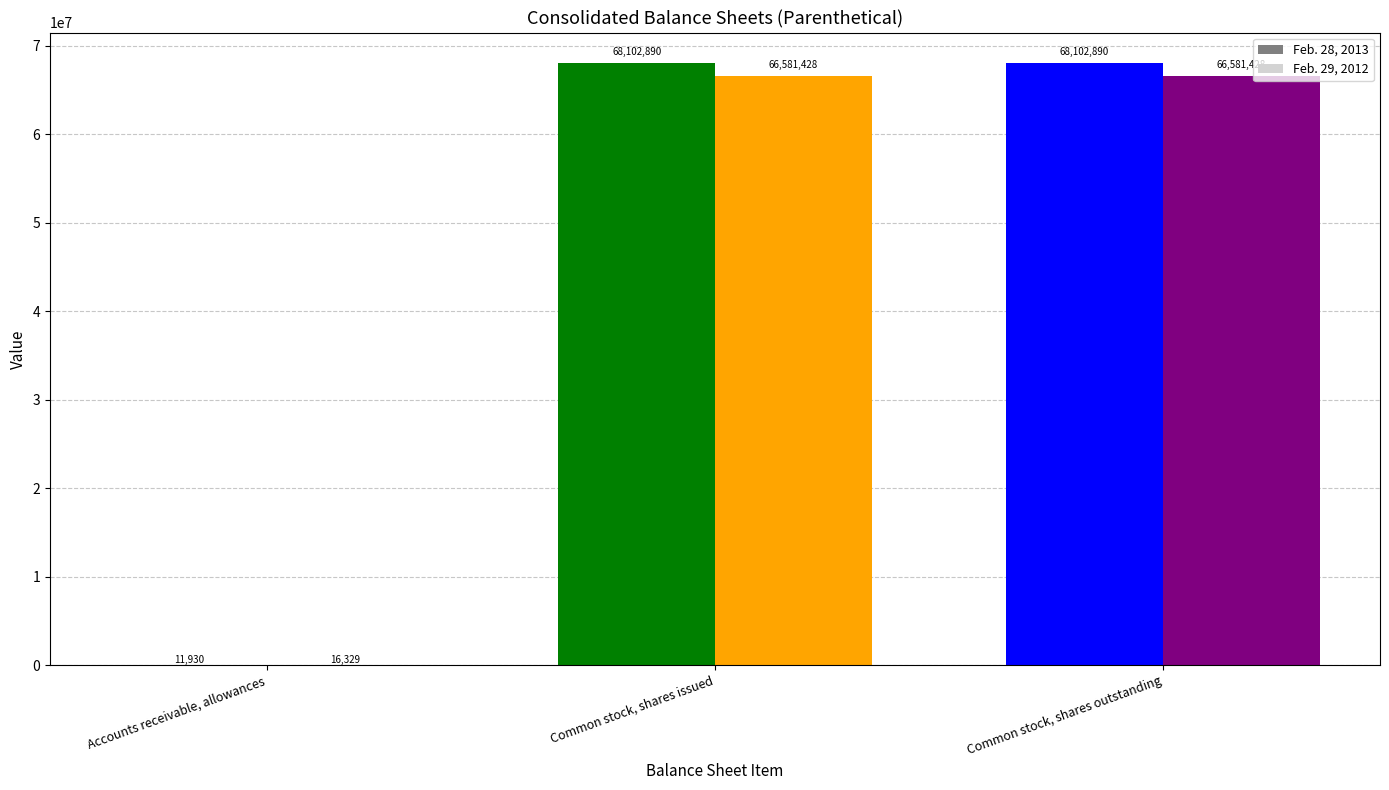

At Common stock, shares issued, list the series in order from smallest to largest.

Feb. 29, 2012, Feb. 28, 2013